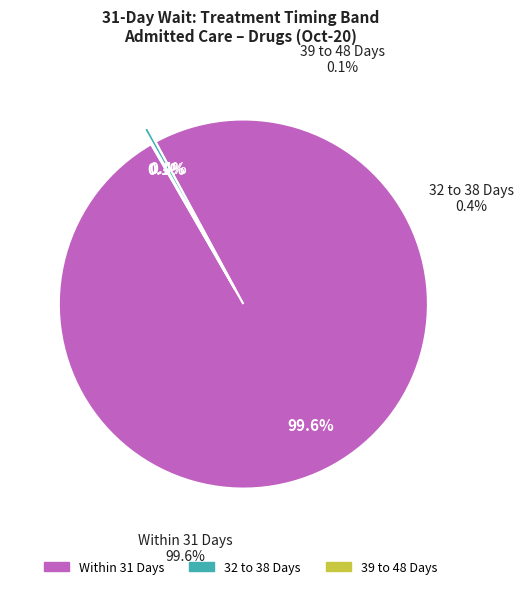

Does any single category account for the majority?

Yes